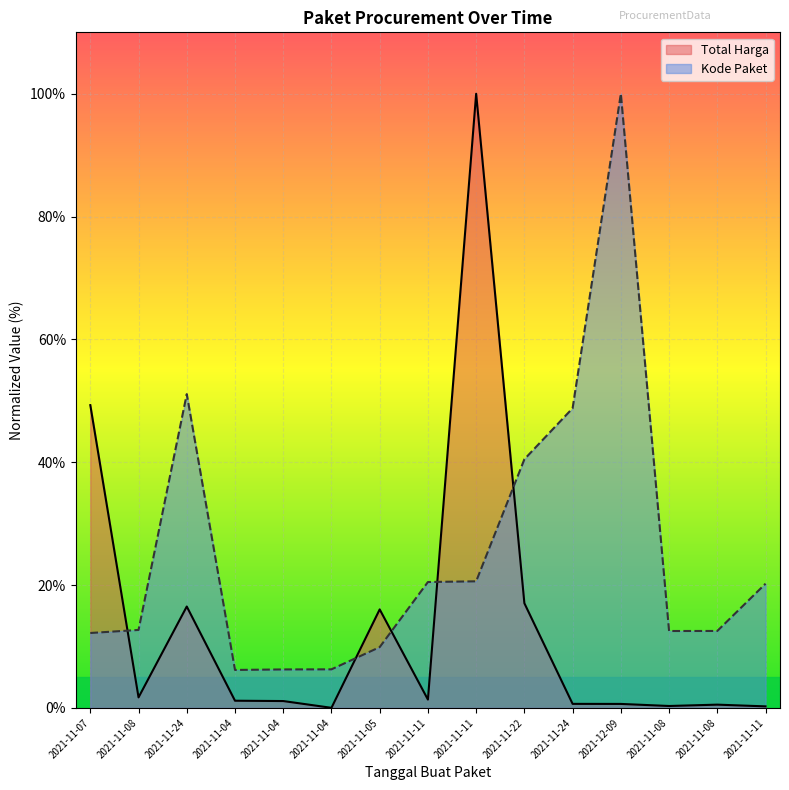

What is the total value across all series at 2021-11-11?

21.9